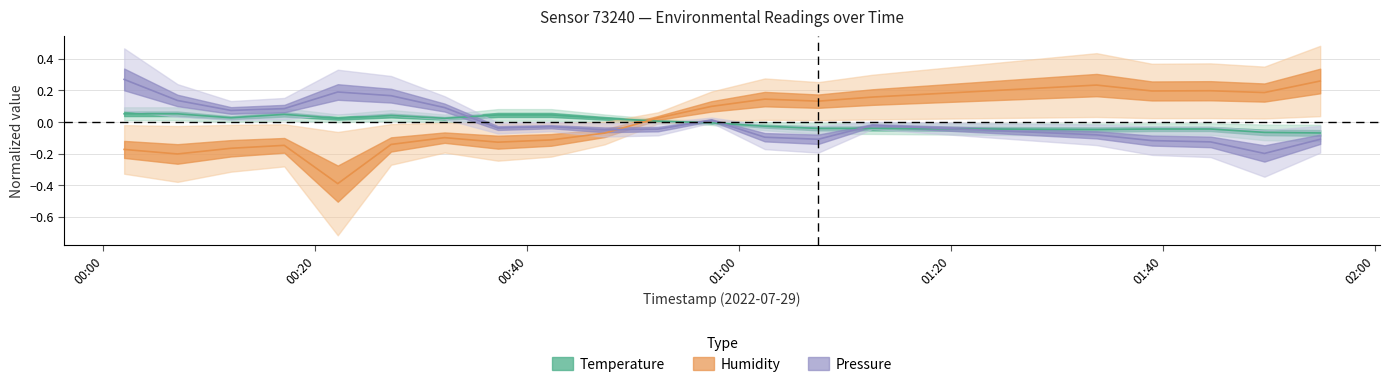

What are all the series names shown in the legend?

temperature, humidity, pressure